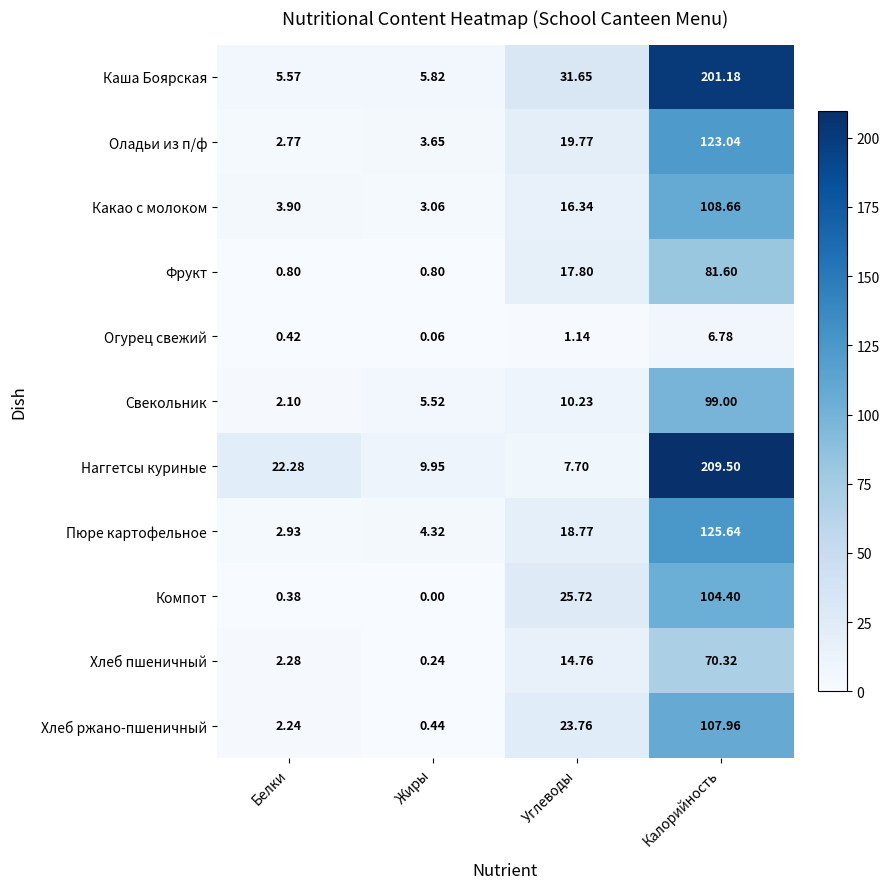

Rank the series at Калорийность from lowest to highest value.

Огурец свежий, Хлеб пшеничный, Фрукт, Свекольник, Компот, Хлеб ржано-пшеничный, Какао с молоком, Оладьи из п/ф, Пюре картофельное, Каша Боярская, Наггетсы куриные